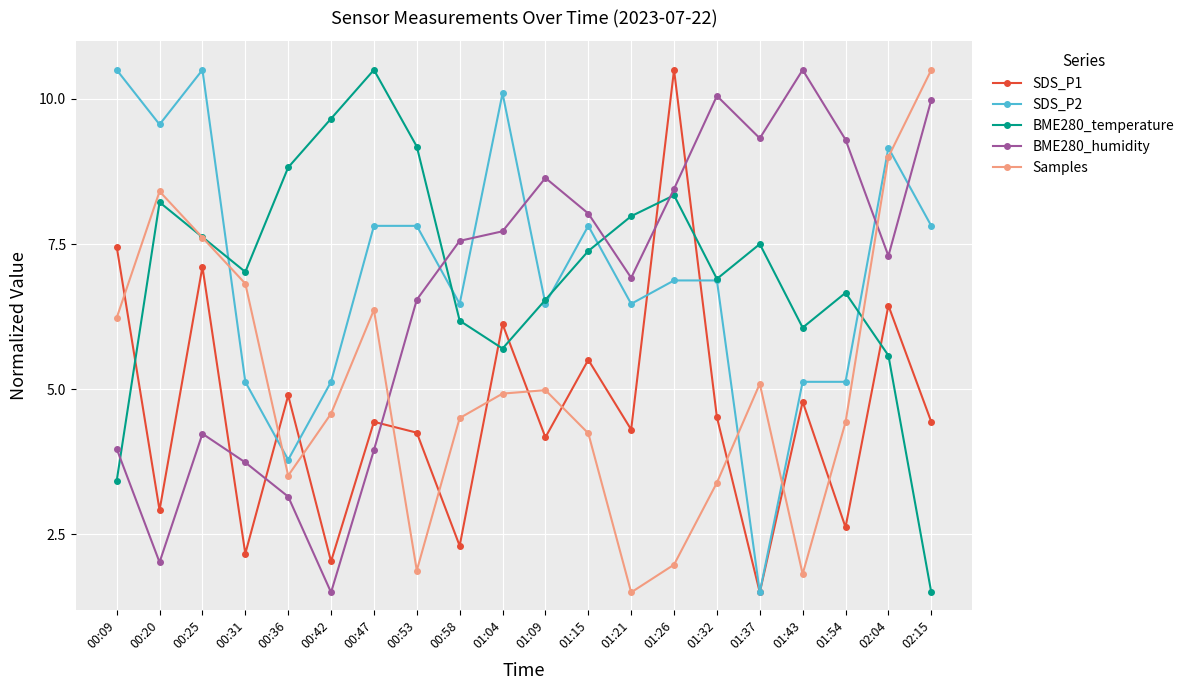

At how many categories does at least one series exceed 10?

8